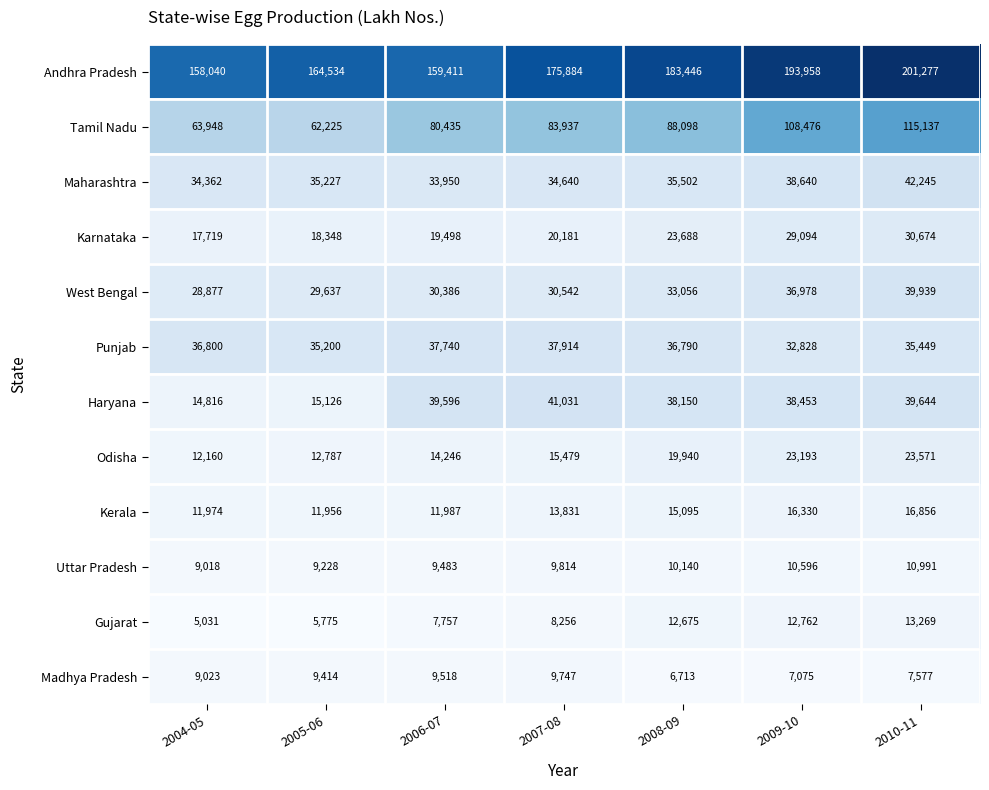

True or false: Gujarat has a value of 13705 at 2006-07.

False